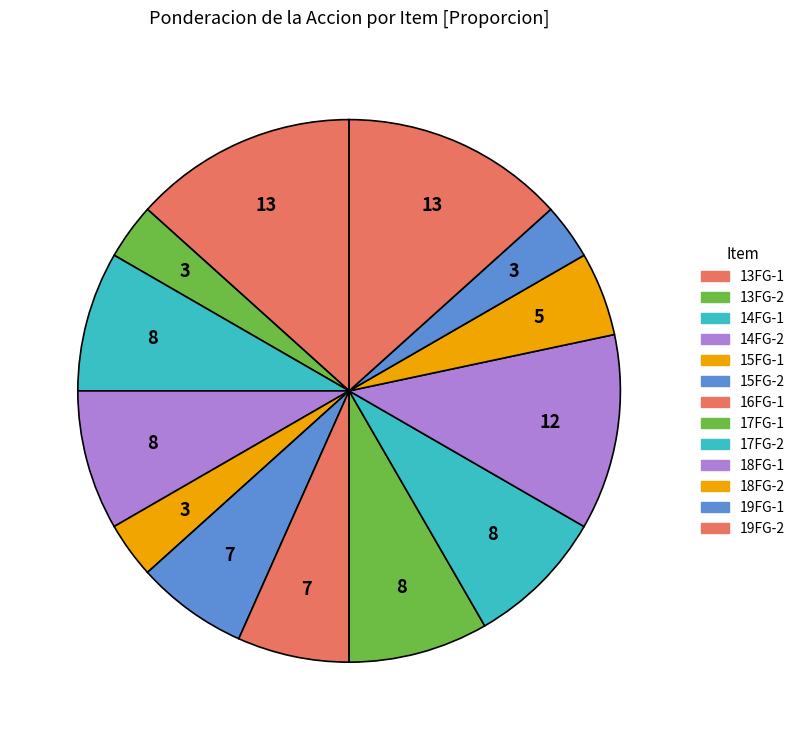

To the nearest percent, what is the difference between the largest and smallest slice percentages?

10%